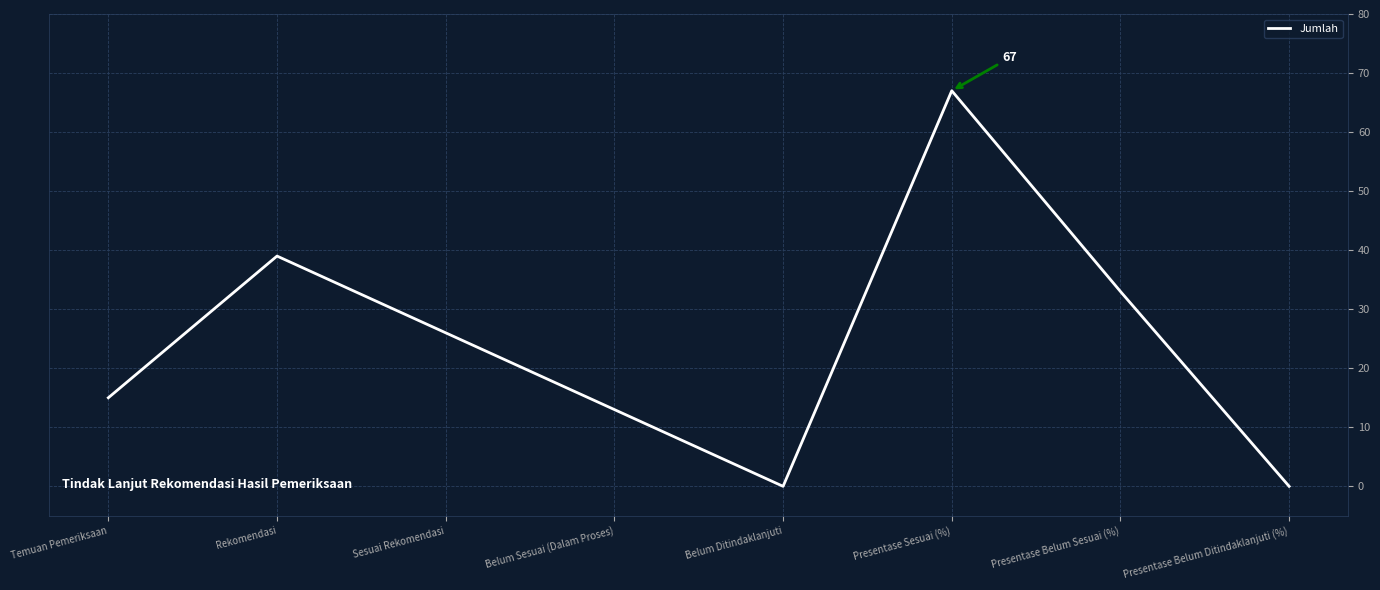

Which category has the highest value across all series?

Presentase Sesuai (%)